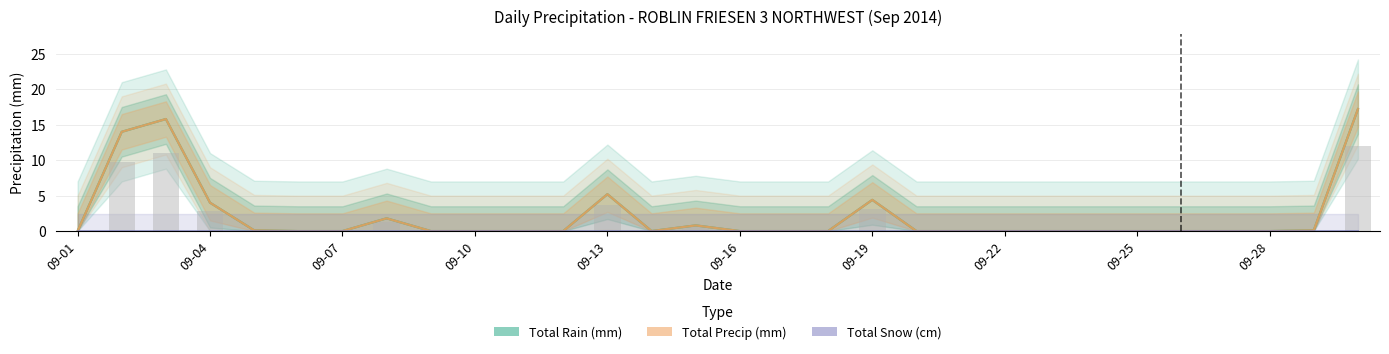

What is the label of the 16th bar from the right?

14